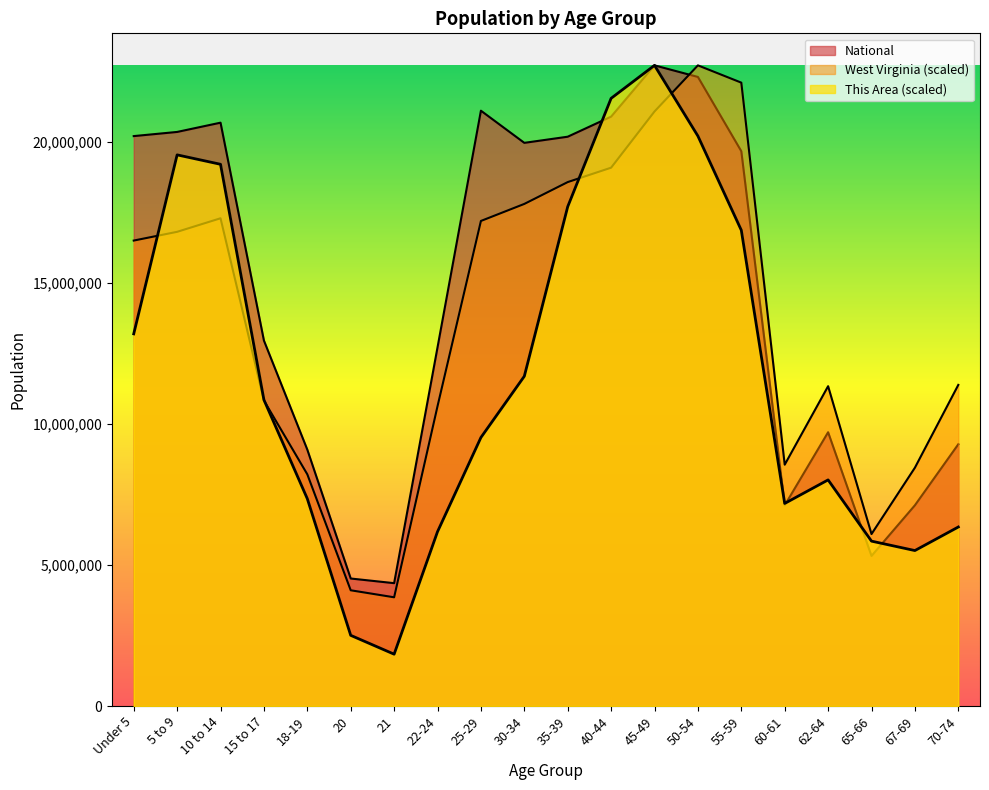

Between 5 to 9 and 25-29, which series saw the biggest shift?

This Area